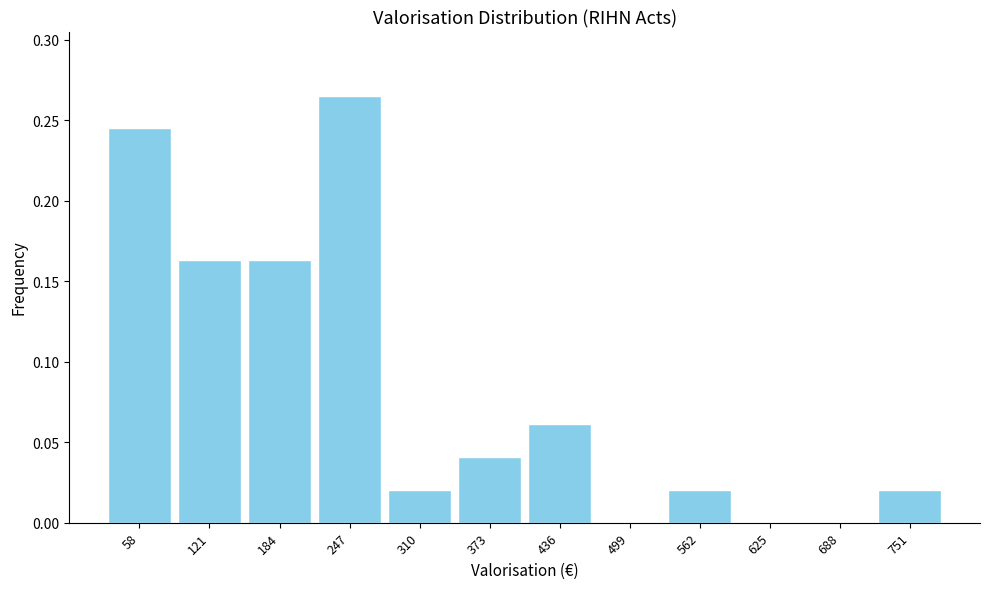

Reading left to right, list every bar in this chart as the range it spans on the x-axis followed by its height. Neither the bar edges nor the heights are printed on the chart, so give them approximately, as read against the axes.

27 to 90: 0.245
90 to 153: 0.165
153 to 216: 0.165
216 to 279: 0.265
279 to 342: 0.020
342 to 405: 0.040
405 to 468: 0.060
468 to 531: 0
531 to 594: 0.020
594 to 657: 0
657 to 720: 0
720 to 783: 0.020